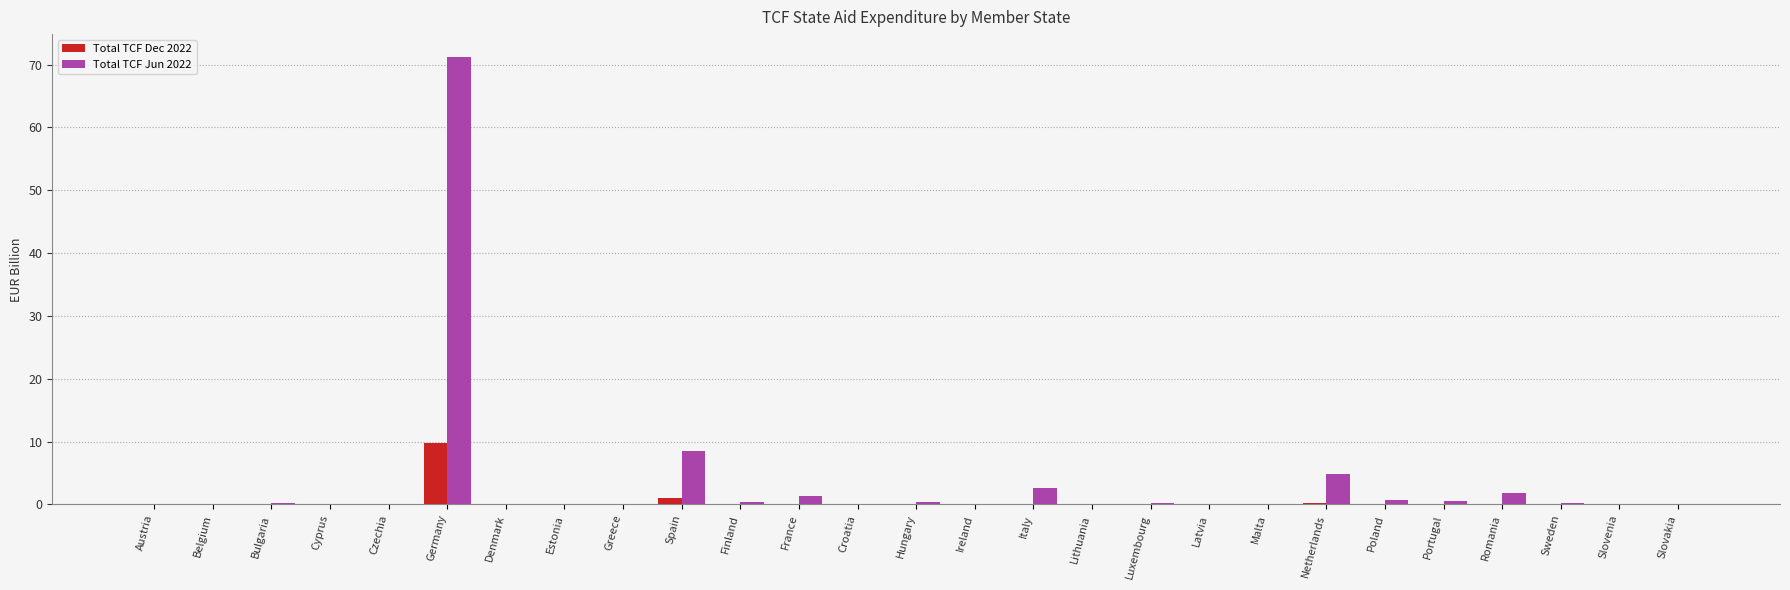

What is the greatest value displayed?

71.3